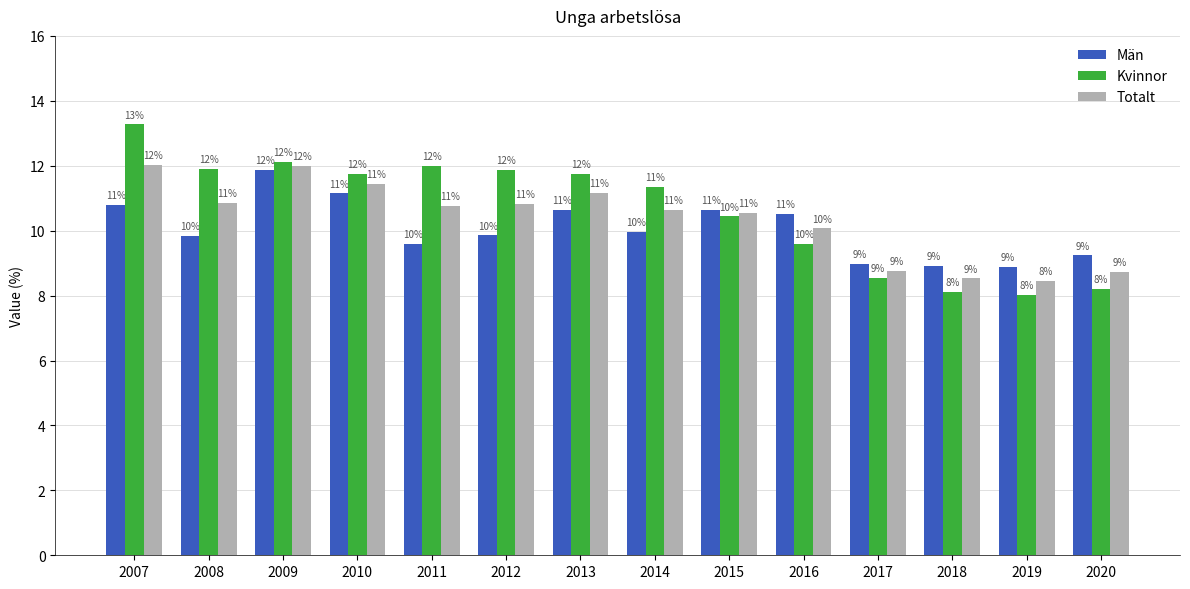

What is the sum of the Kvinnor values at 2012 and 2019?

19.9